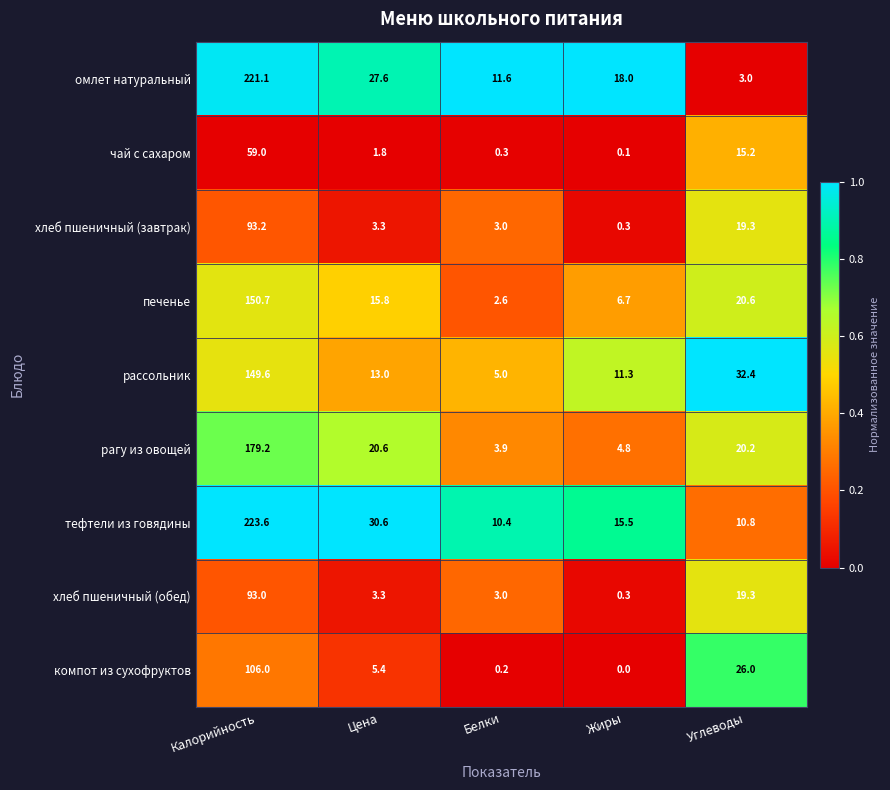

At which label does тефтели из говядины first exceed 15?

Калорийность